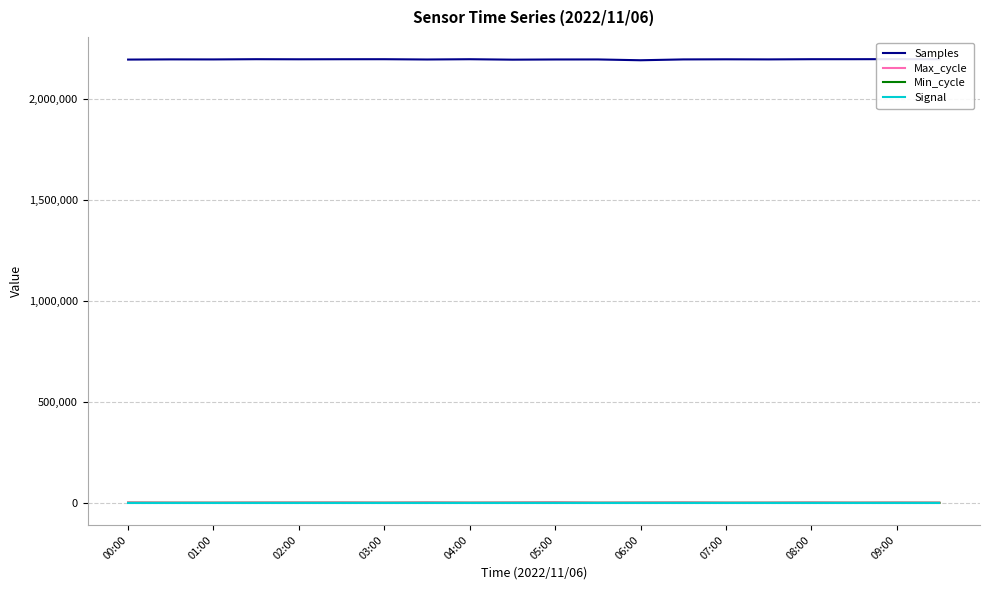

The Min_cycle series shows 59 at 06:00. True or false?

True